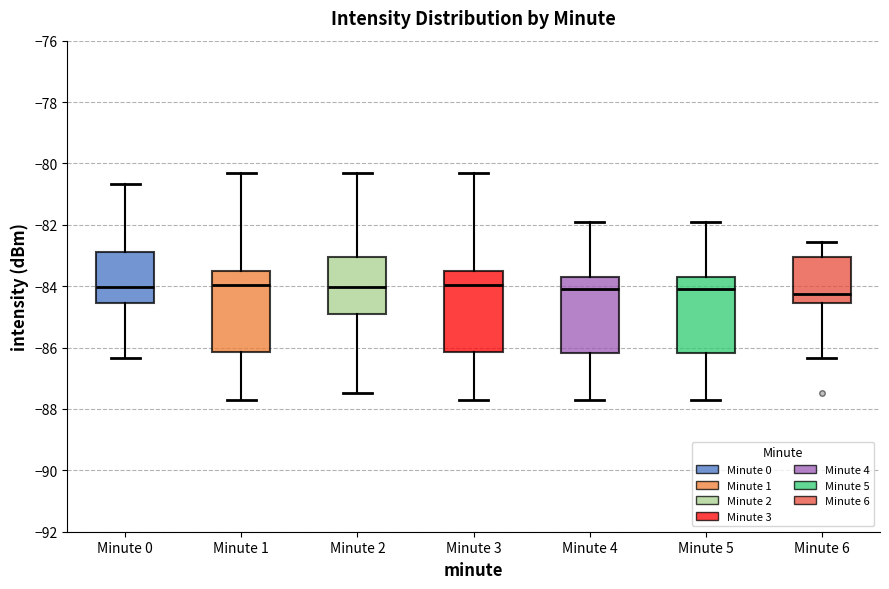

Reading left to right, read every box against the y-axis: the position of its median line, the range the box covers, and the ends of its whiskers. The values are not printed on the chart, so give them approximately, as read against the axis.

Minute 0: median -84.0, box -84.6 to -82.8, whiskers -86.4 to -80.6
Minute 1: median -84.0, box -86.2 to -83.6, whiskers -87.8 to -80.4
Minute 2: median -84.0, box -85.0 to -83.0, whiskers -87.4 to -80.4
Minute 3: median -84.0, box -86.2 to -83.6, whiskers -87.8 to -80.4
Minute 4: median -84.0, box -86.2 to -83.6, whiskers -87.8 to -82.0
Minute 5: median -84.0, box -86.2 to -83.6, whiskers -87.8 to -82.0
Minute 6: median -84.2, box -84.6 to -83.0, whiskers -86.4 to -82.6